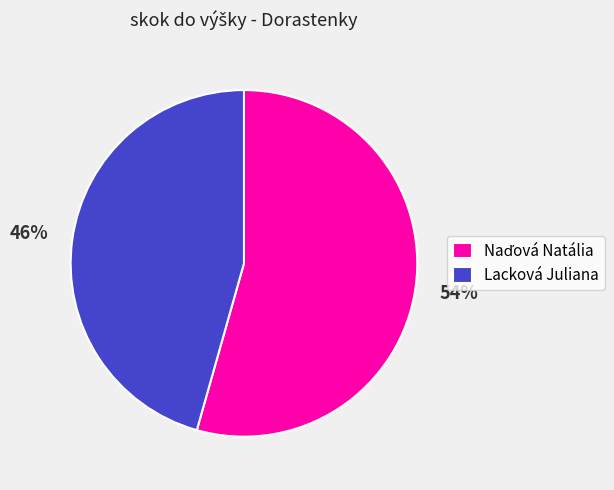

The Lacková Juliana slice represents 46% of the pie. True or false?

True